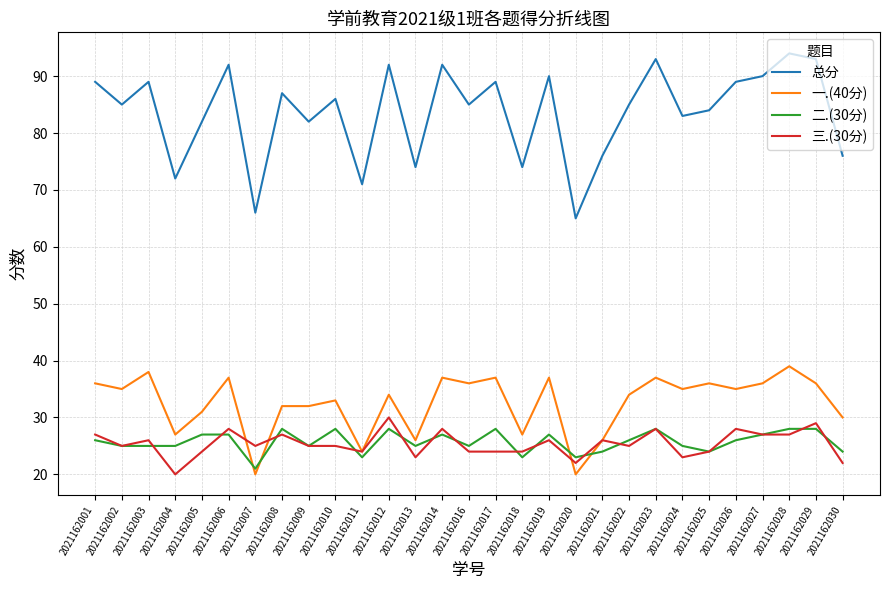

What are all the series names shown in the legend?

总分, 一.(40分), 二.(30分), 三.(30分)